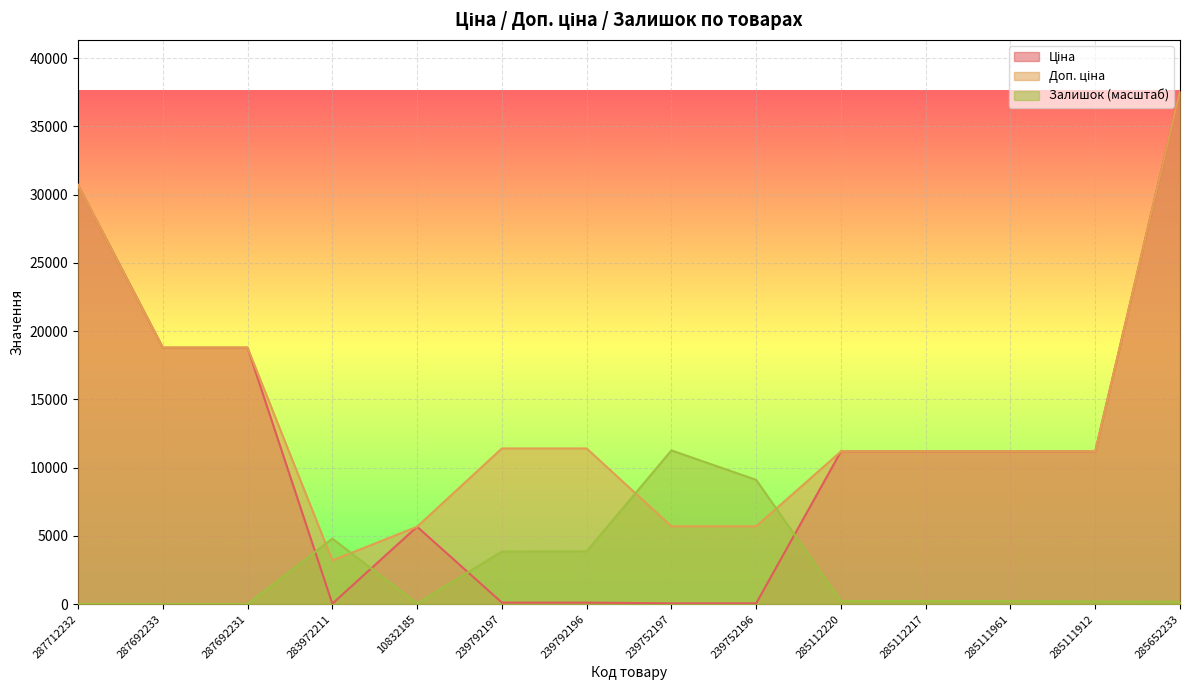

What is the total value across all series at 239752197?

17026.8